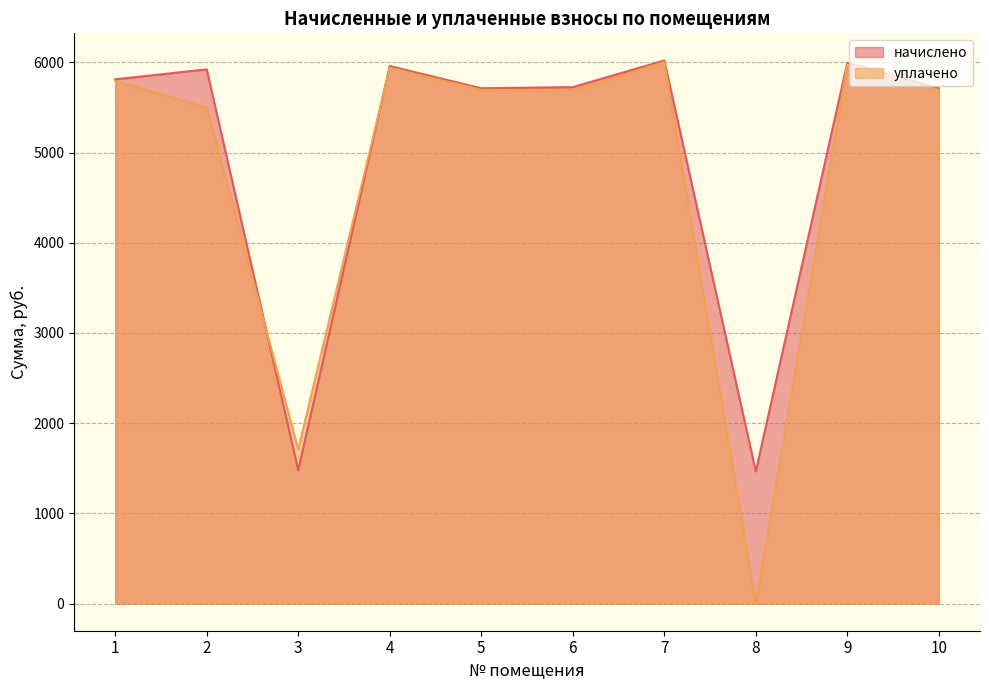

True or false: уплачено has a value of 5940.1 at 4.

True